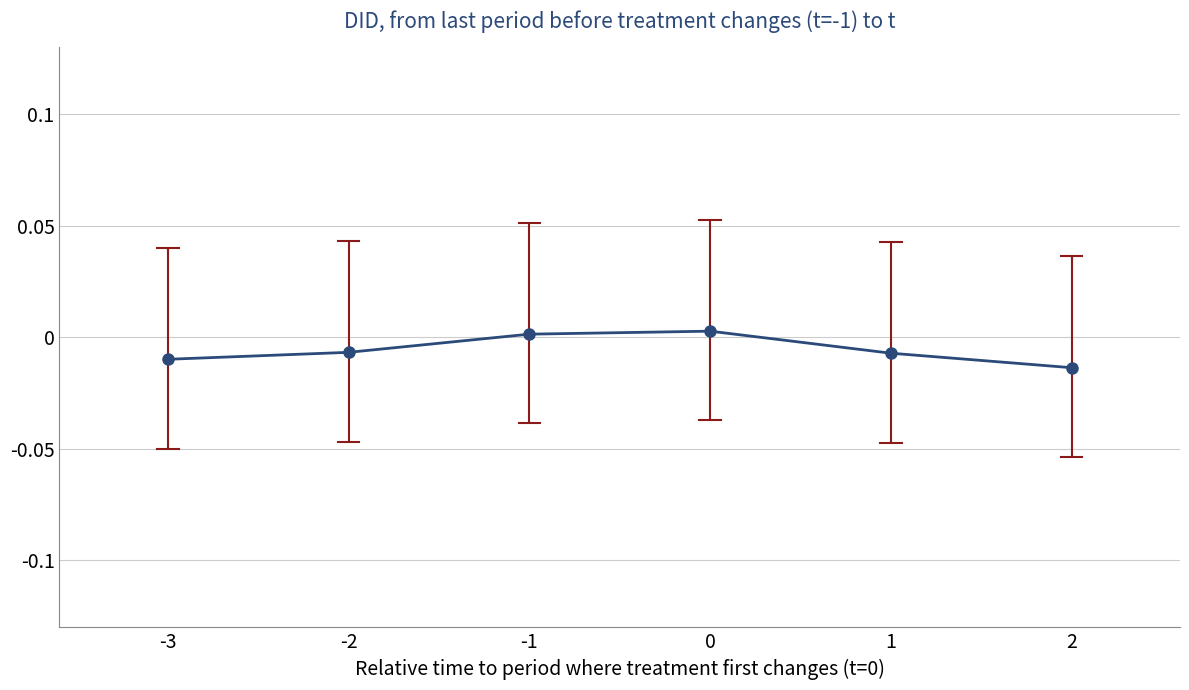

True or false: the data has more than 2 interior local peaks.

False